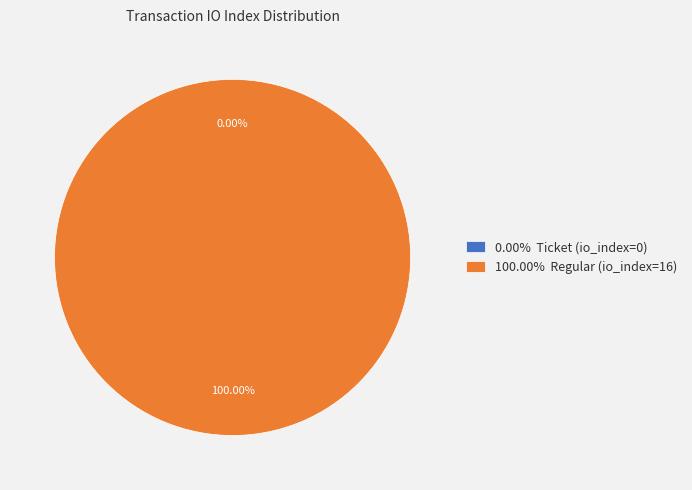

The Ticket (io_index=0) slice represents 0% of the pie. True or false?

True